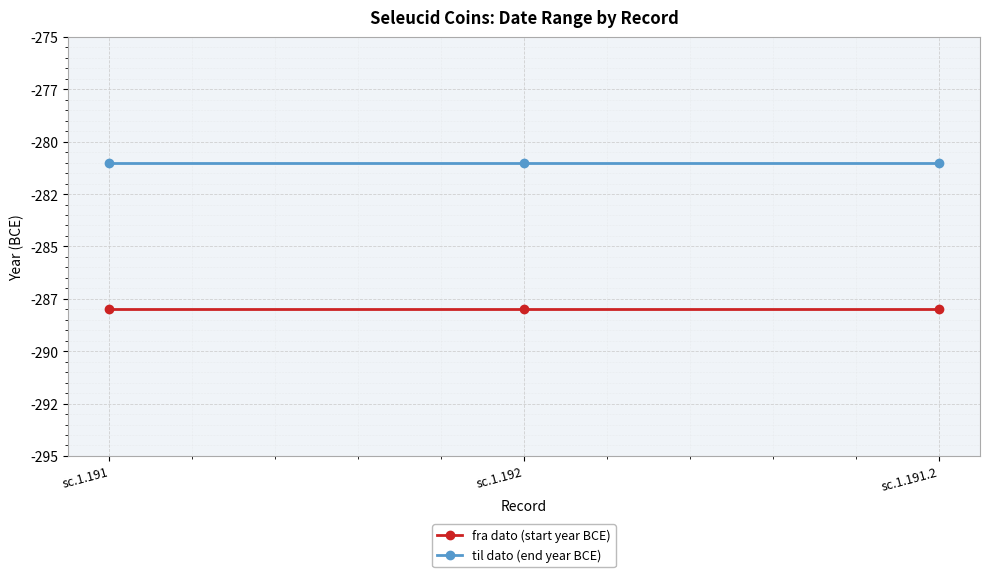

Between sc.1.191 and sc.1.192, which is larger?

sc.1.191